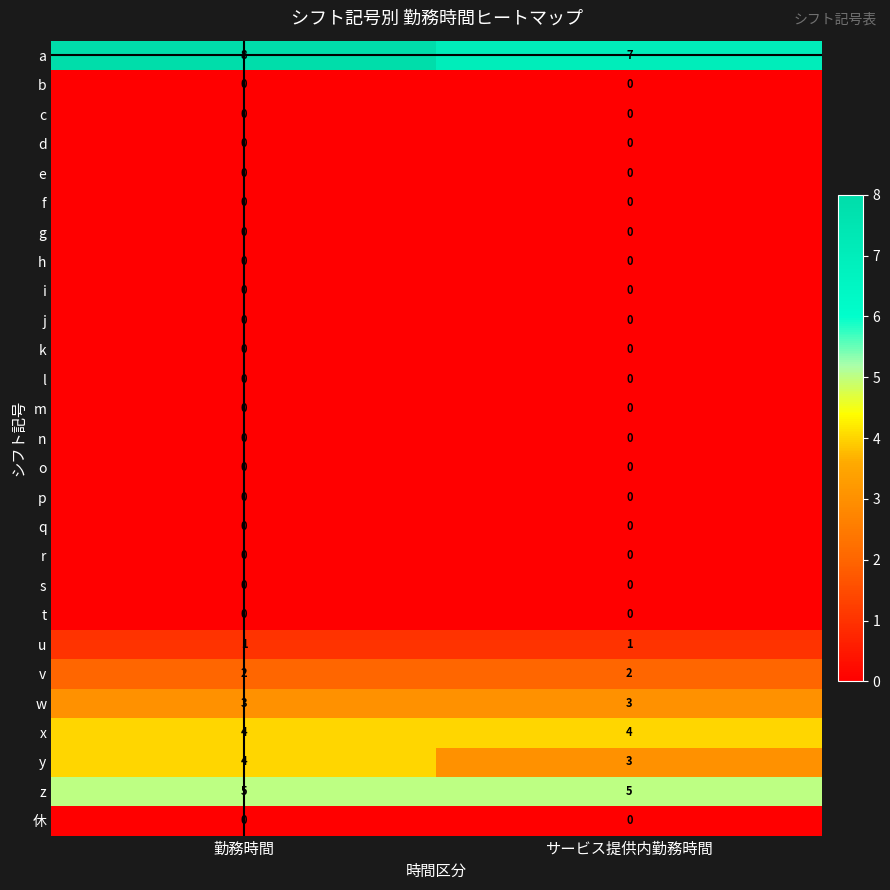

What is the total value across all series at サービス提供内勤務時間?

25